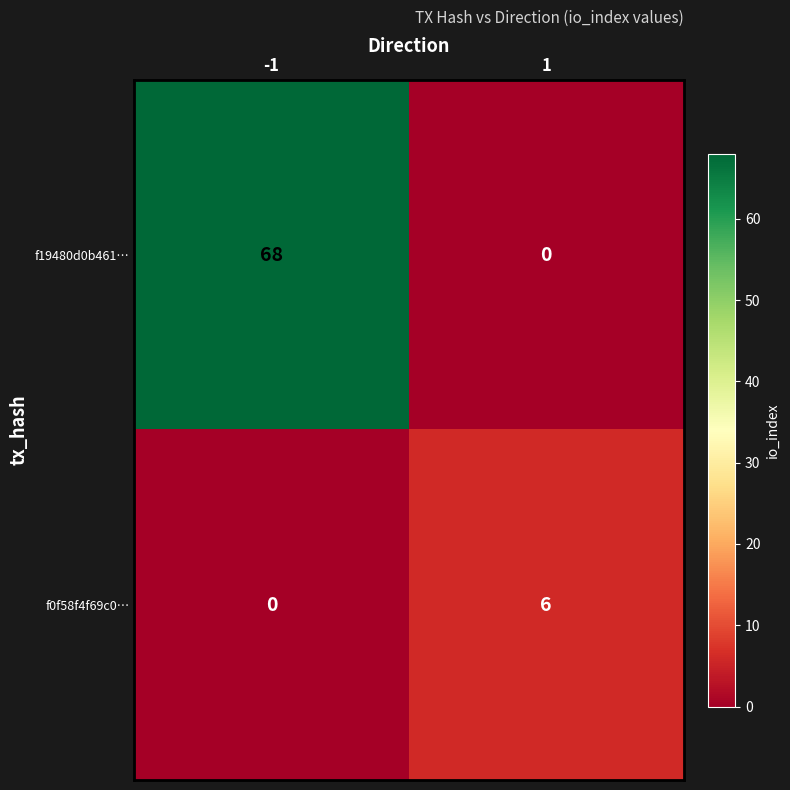

List the series in order of their peak value, lowest first.

f0f58f4f69c0…, f19480d0b461…